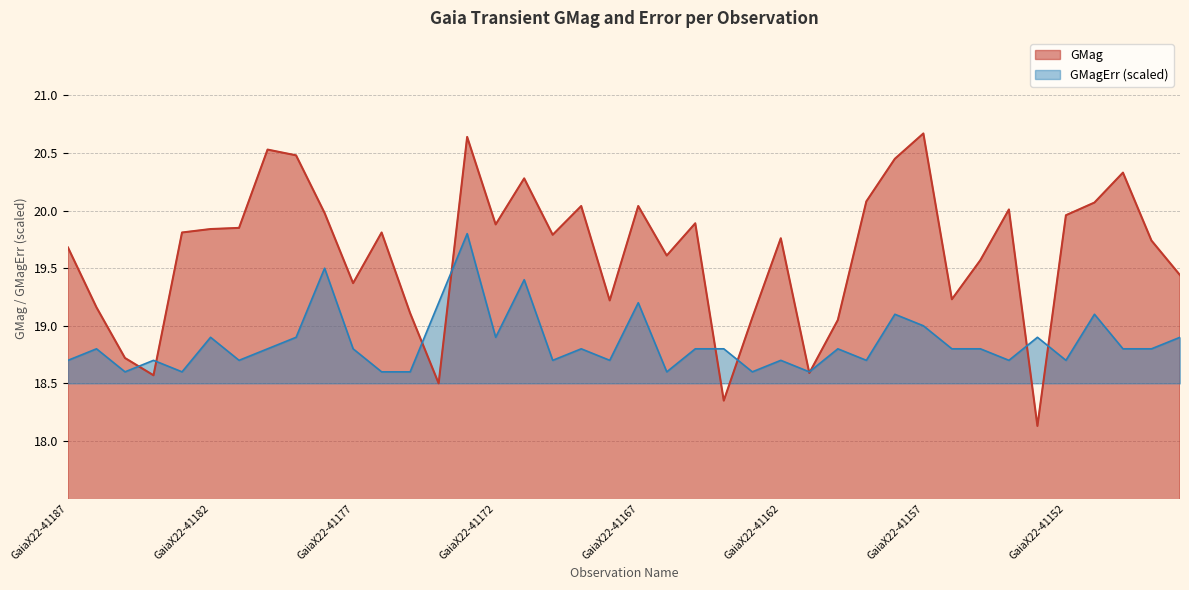

How many lines are shown in the chart?

2